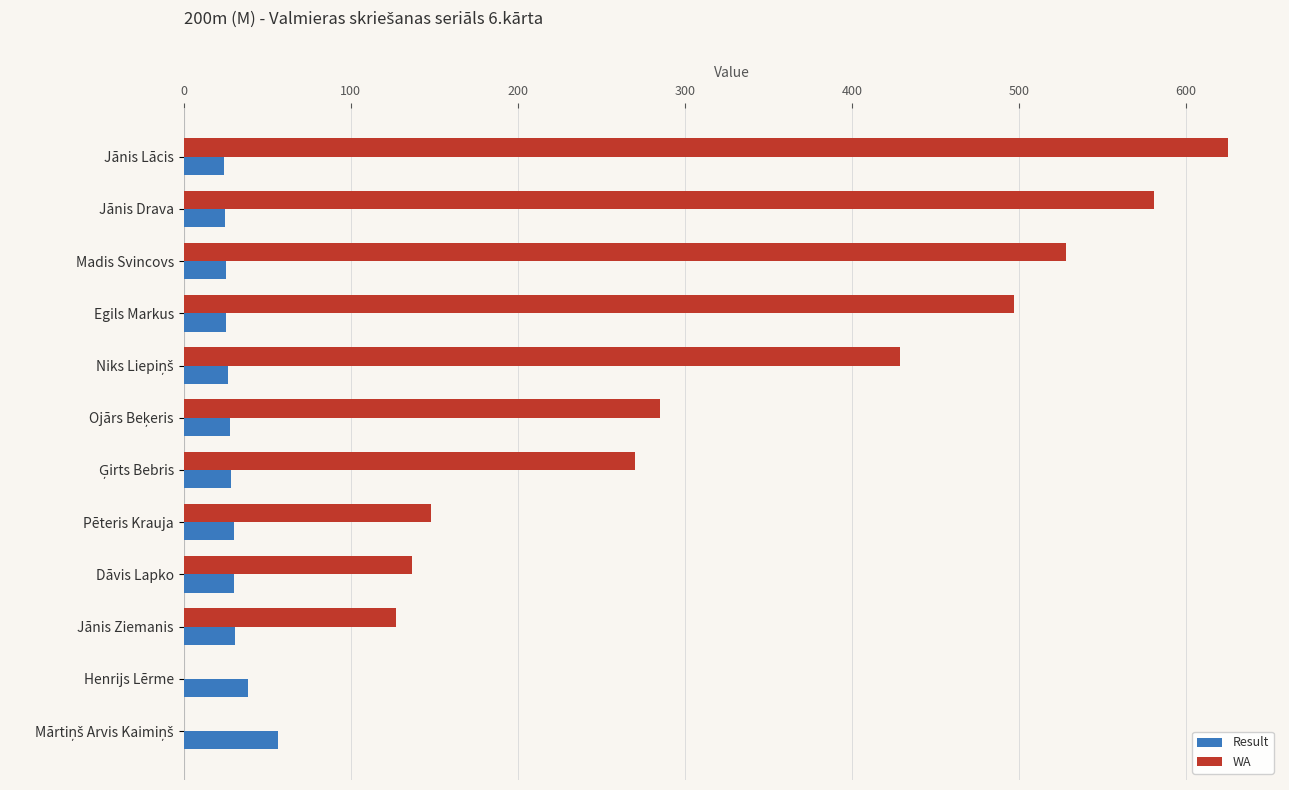

How many categories are shown in the chart?

12